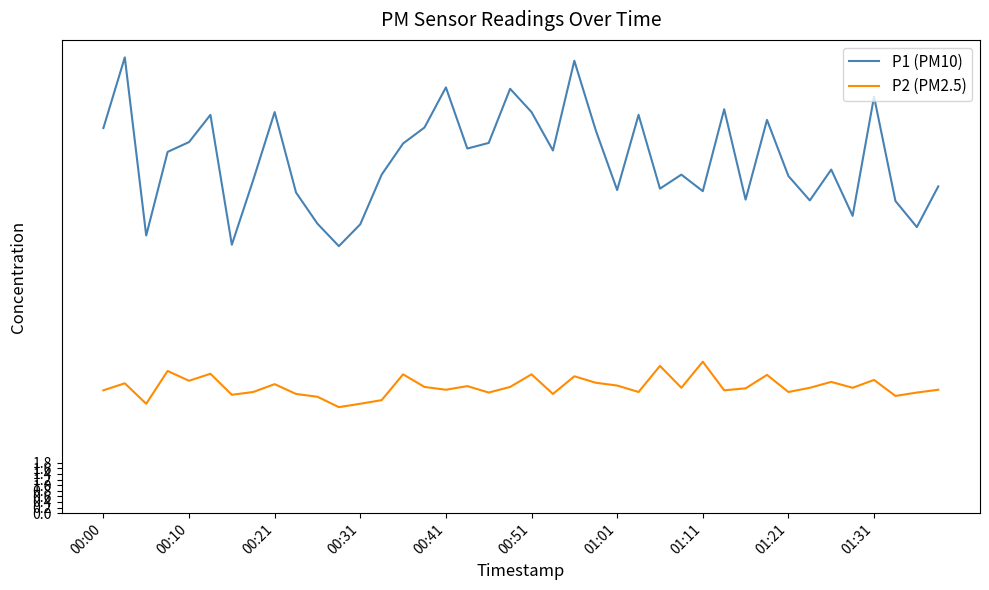

List the series in order of their peak value, lowest first.

P2 (PM2.5), P1 (PM10)